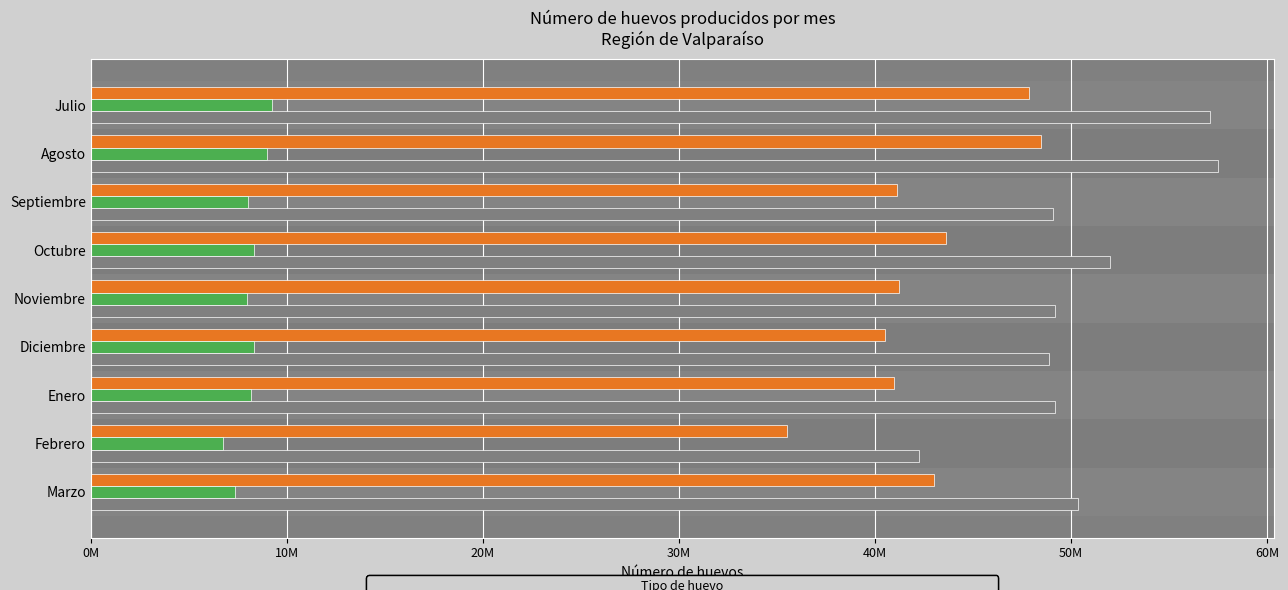

What are all the series names shown in the legend?

Huevos blancos producidos, Huevos de color producidos, Total huevos producidos